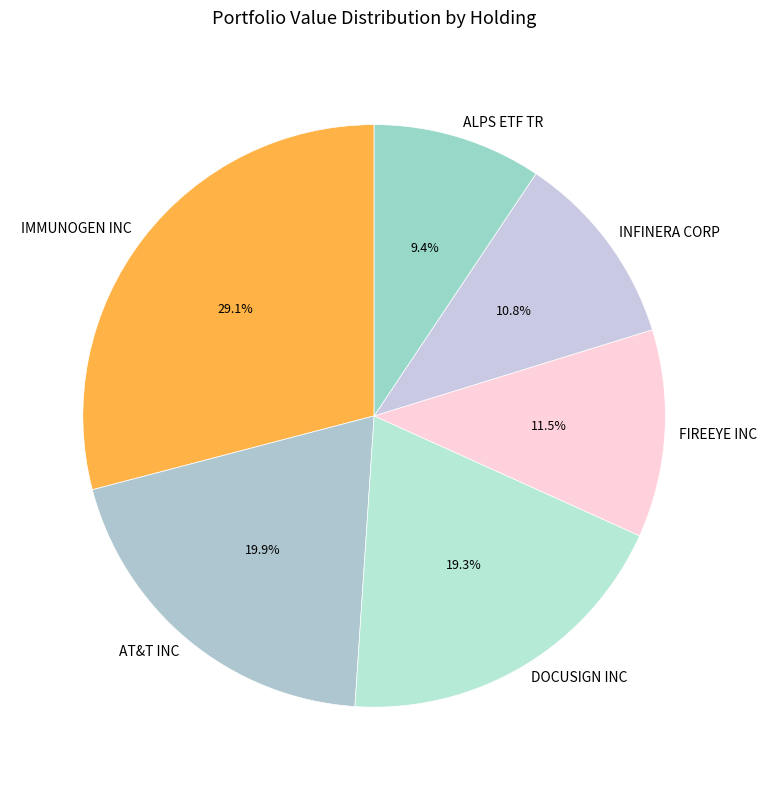

Is the sum of DOCUSIGN INC and FIREEYE INC greater than half?

No